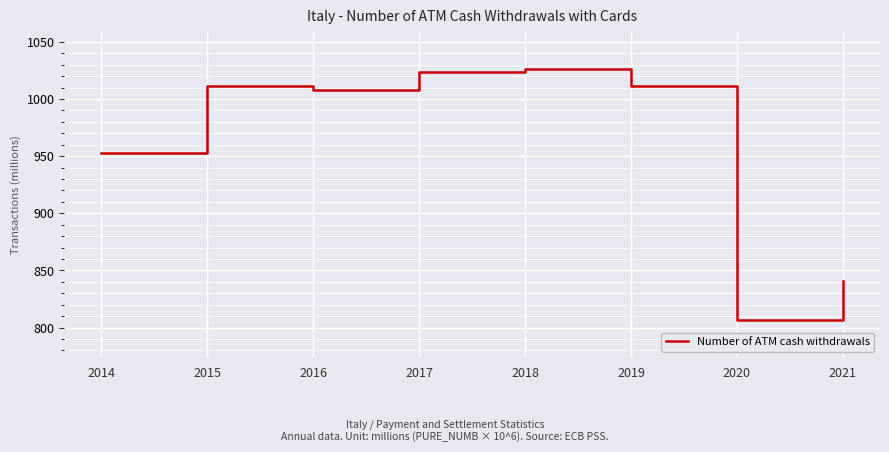

What is the minimum value shown in the chart?

807.0